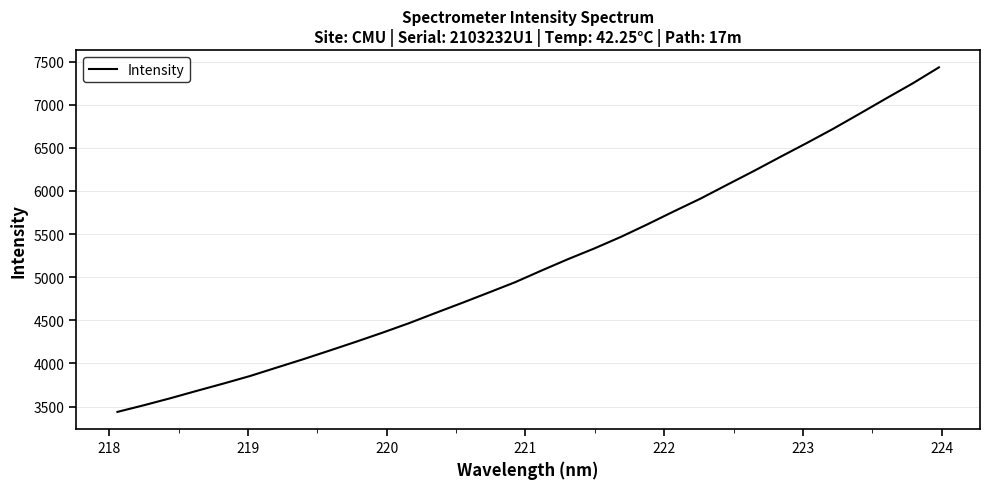

What is the minimum value shown in the chart?

3438.8